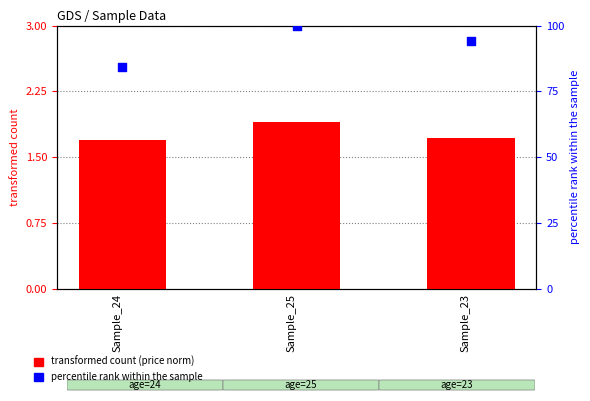

Which series has the largest total across all categories?

percentile rank within the sample